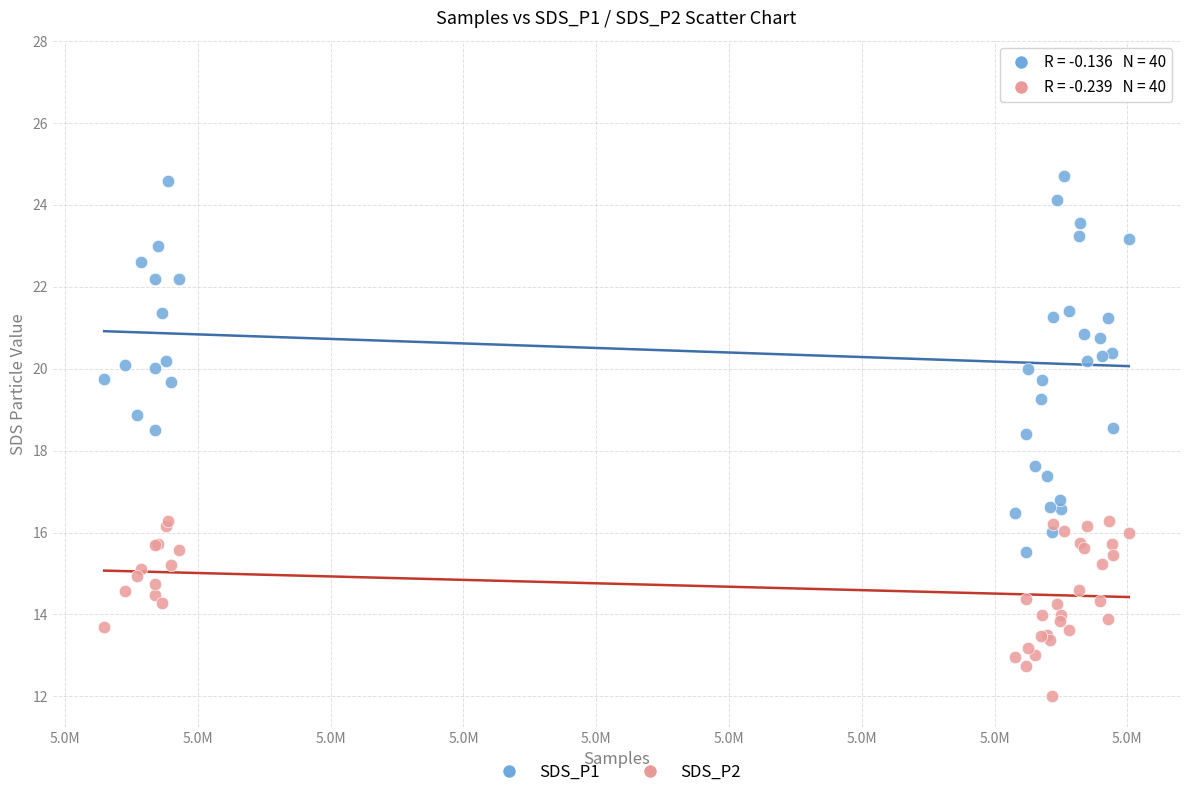

Which series has the largest Y range (max minus min)?

SDS_P1